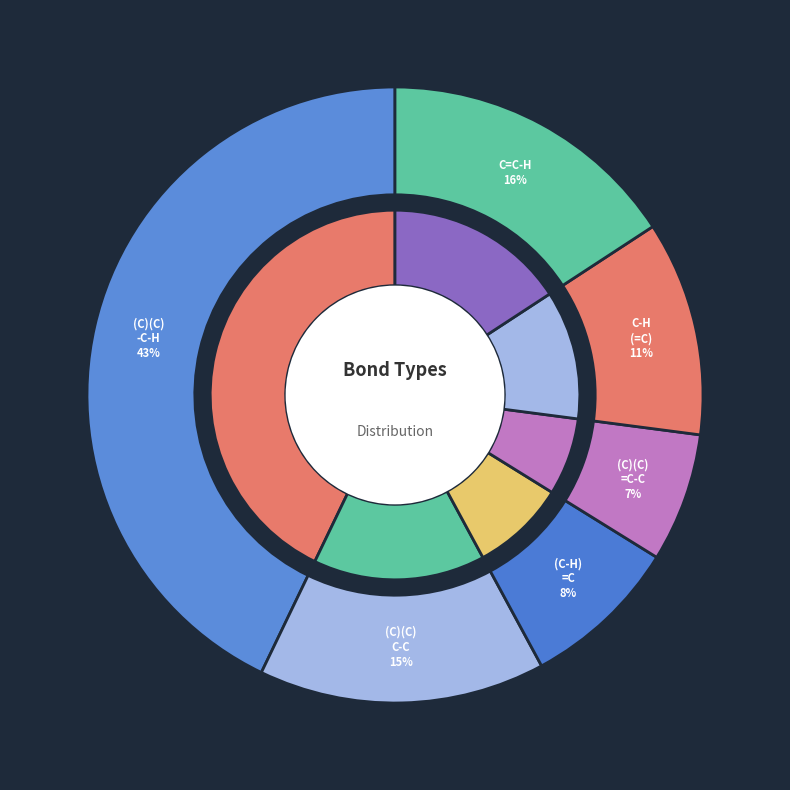

Does any single category account for the majority?

No